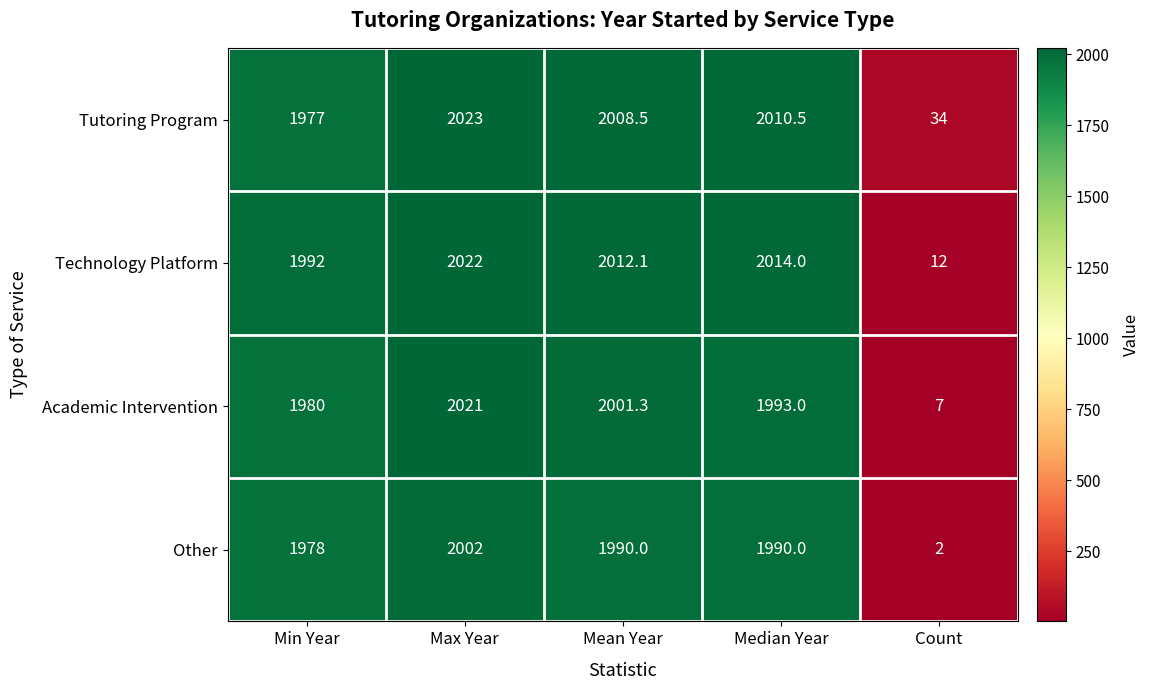

Reading left to right, transcribe all the data shown in this chart.

Tutoring Program: 1977.0	2023.0	2008.5	2010.5	34.0
Technology Platform: 1992.0	2022.0	2012.1	2014.0	12.0
Academic Intervention: 1980.0	2021.0	2001.3	1993.0	7.0
Other: 1978.0	2002.0	1990.0	1990.0	2.0